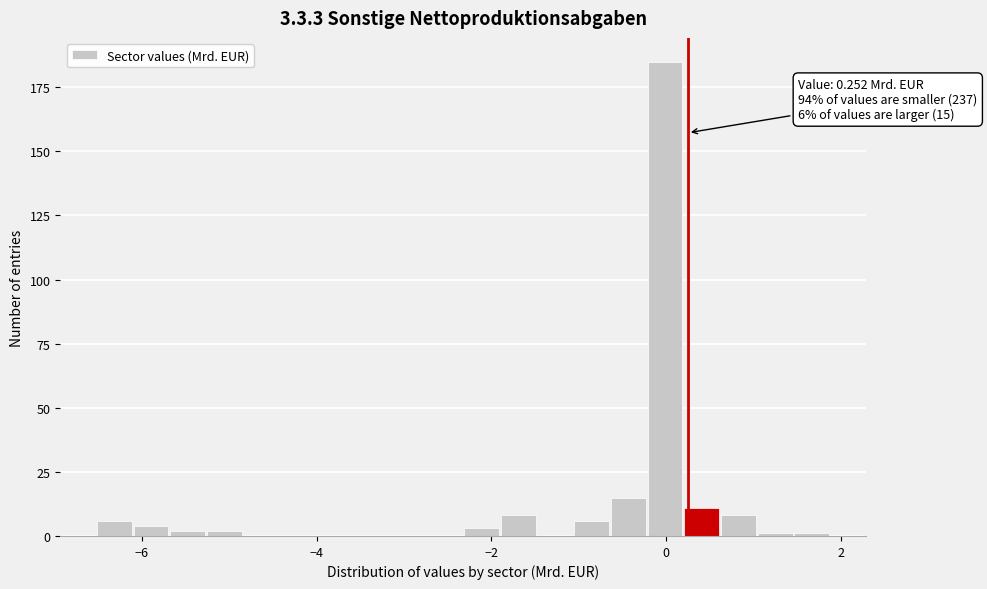

Around what value on the x-axis is the tallest bar? Give the approximate position of its centre, as read against the axis.

0.0